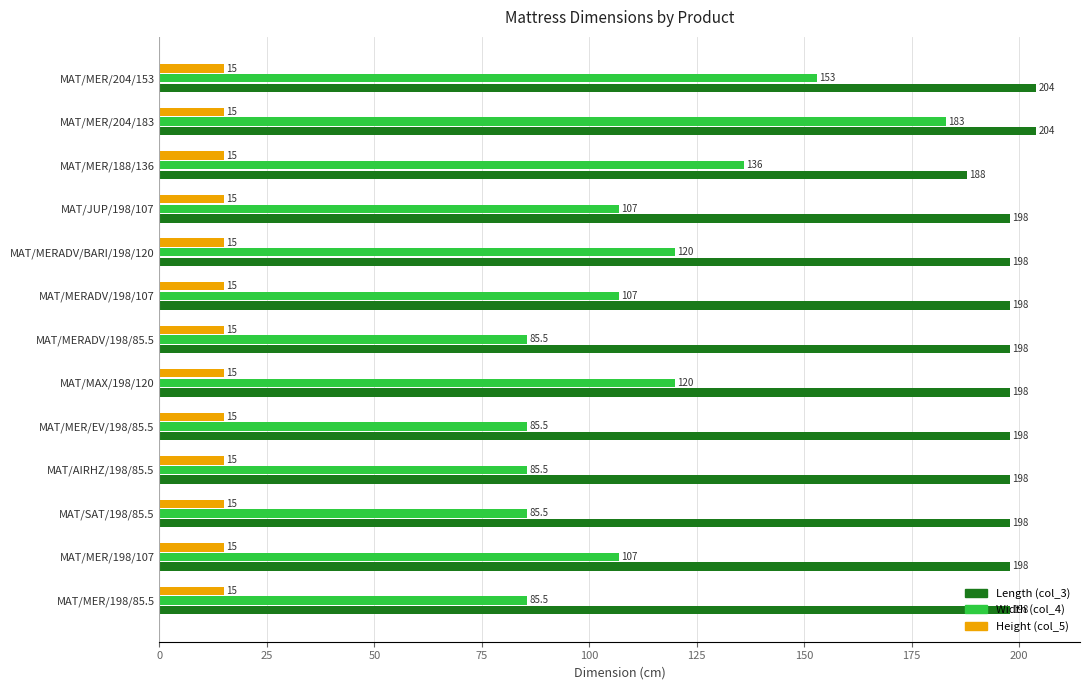

The Length (col_3) series shows 198.0 at MAT/JUP/198/107. True or false?

True